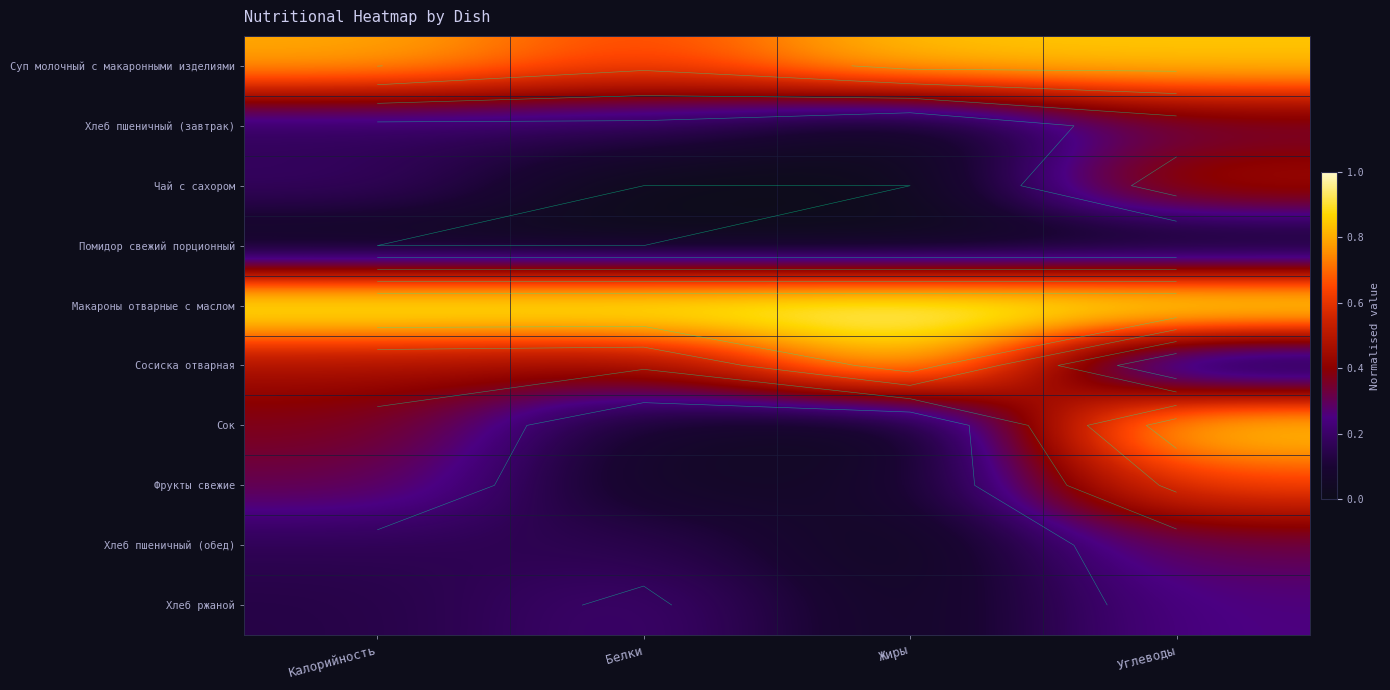

What is the sum of all Хлеб пшеничный (обед) values?

0.7